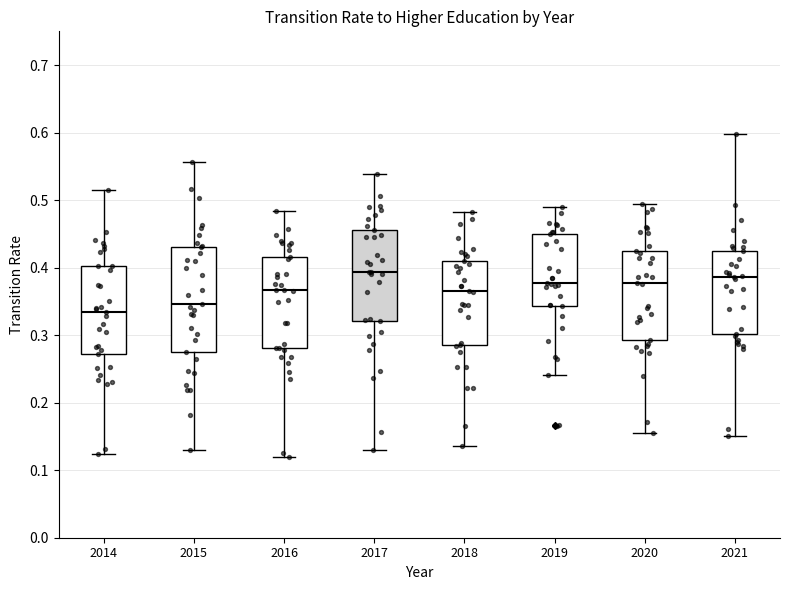

Reading left to right, read every box against the y-axis: the position of its median line, the range the box covers, and the ends of its whiskers. The values are not printed on the chart, so give them approximately, as read against the axis.

2014: median 0.33, box 0.27 to 0.40, whiskers 0.12 to 0.52
2015: median 0.35, box 0.28 to 0.43, whiskers 0.13 to 0.56
2016: median 0.37, box 0.28 to 0.42, whiskers 0.12 to 0.48
2017: median 0.39, box 0.32 to 0.46, whiskers 0.13 to 0.54
2018: median 0.36, box 0.29 to 0.41, whiskers 0.14 to 0.48
2019: median 0.38, box 0.34 to 0.45, whiskers 0.24 to 0.49
2020: median 0.38, box 0.29 to 0.43, whiskers 0.15 to 0.49
2021: median 0.39, box 0.30 to 0.43, whiskers 0.15 to 0.60